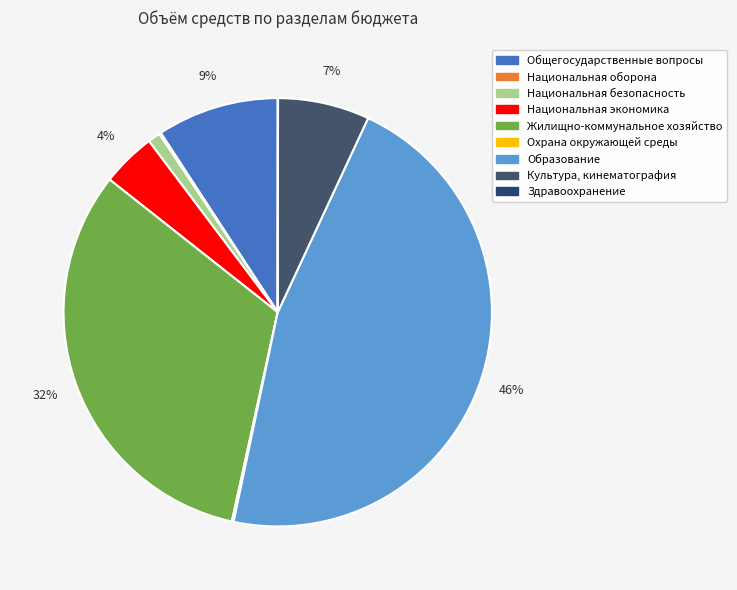

How many segments does this pie chart have?

9